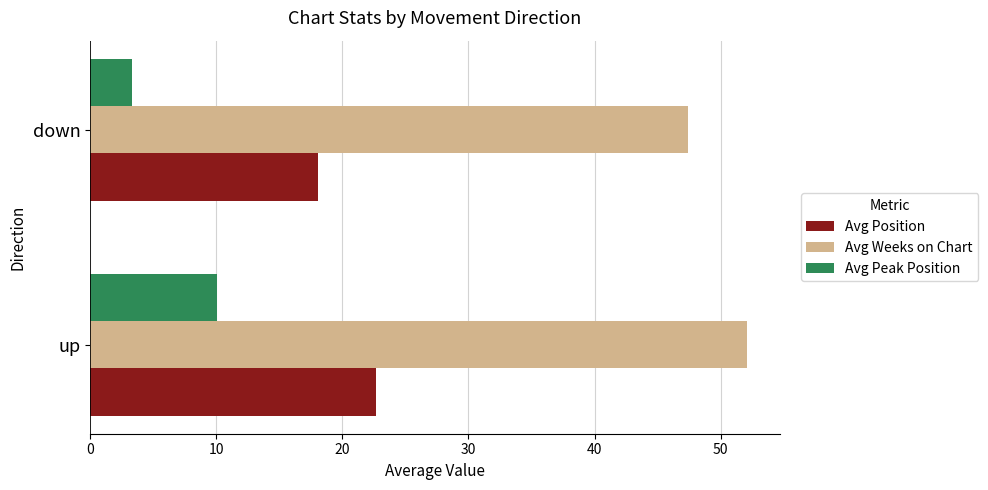

At which category is the sum across all series the highest?

up